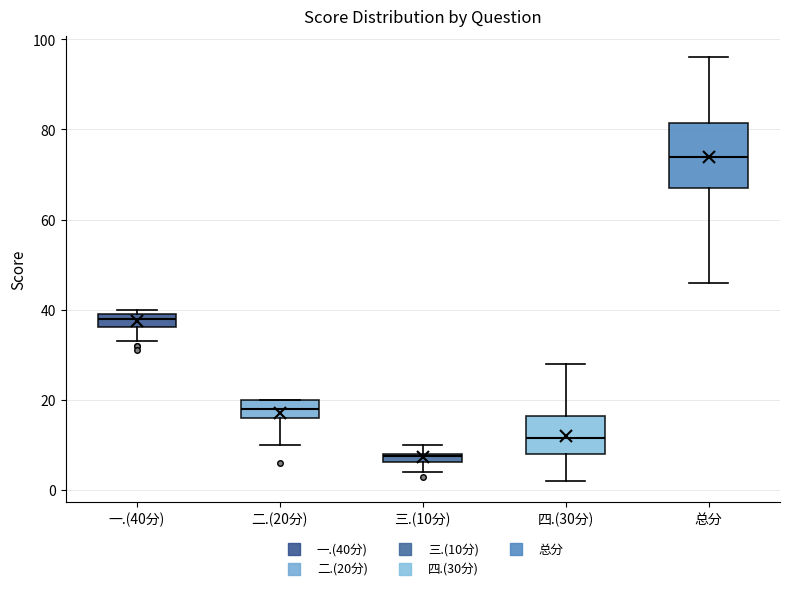

Where does the upper whisker of the box for 四.(30分) end on the y-axis? The values are not printed on the chart, so give them approximately, as read against the axis.

28